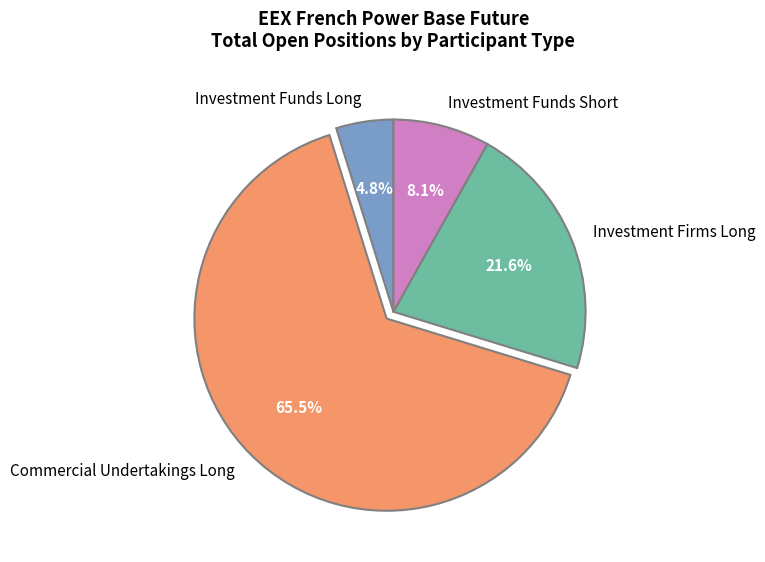

Which slice is the largest?

Commercial Undertakings Long